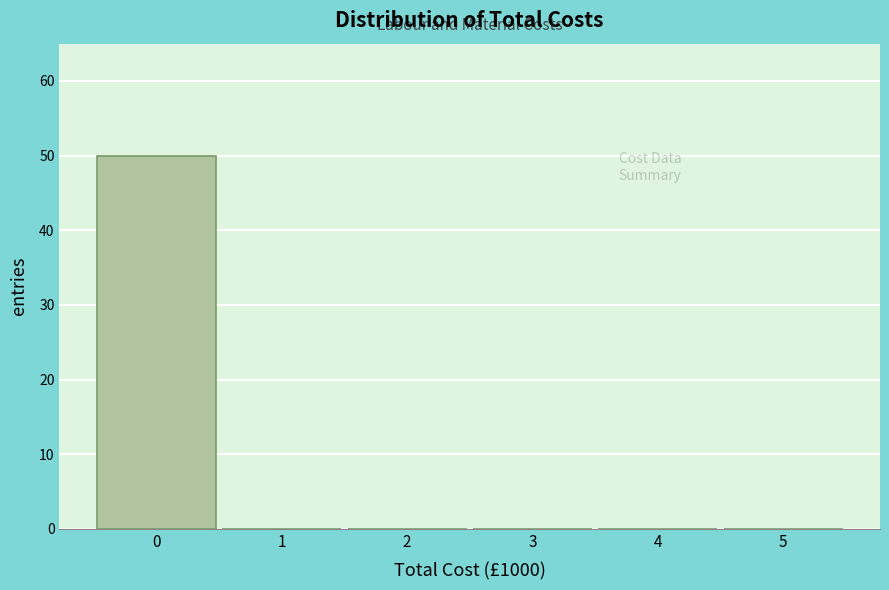

Reading left to right, list every bar in this chart as the range it spans on the x-axis followed by its height. The values are not printed on the chart, so give them approximately, as read against the axis.

-0.5 to 0.5: 50
0.5 to 1.5: 0
1.5 to 2.5: 0
2.5 to 3.5: 0
3.5 to 4.5: 0
4.5 to 5.5: 0